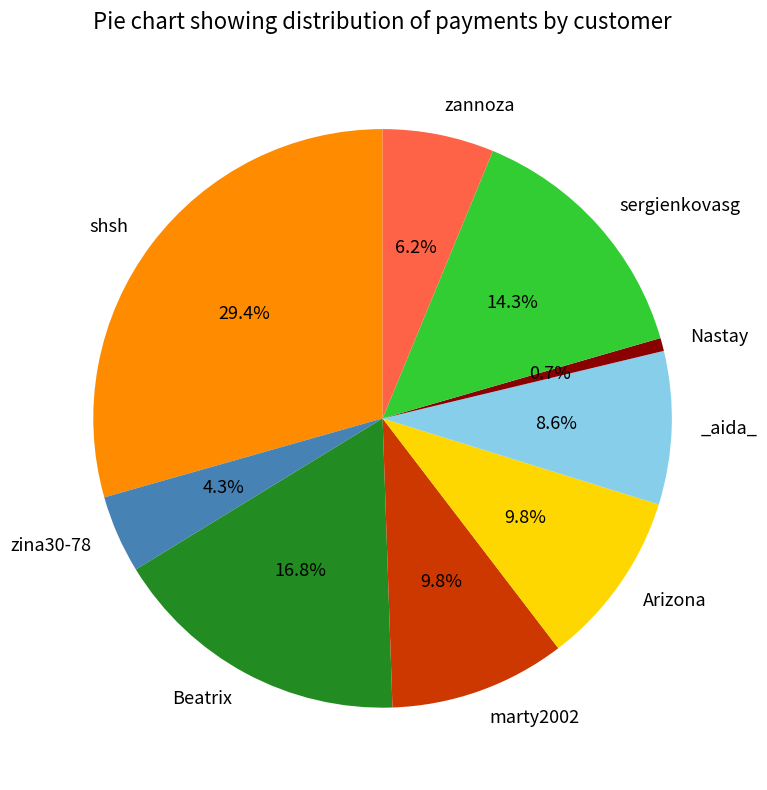

Does any single category account for the majority?

No